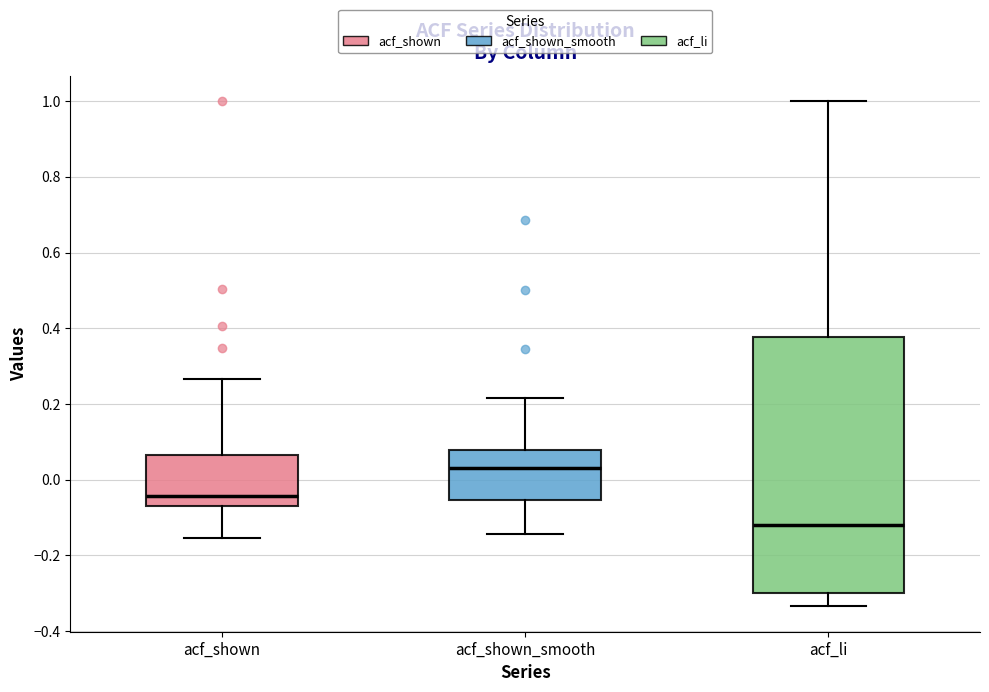

Which box is the tallest, from its lower edge to its upper edge?

acf_li